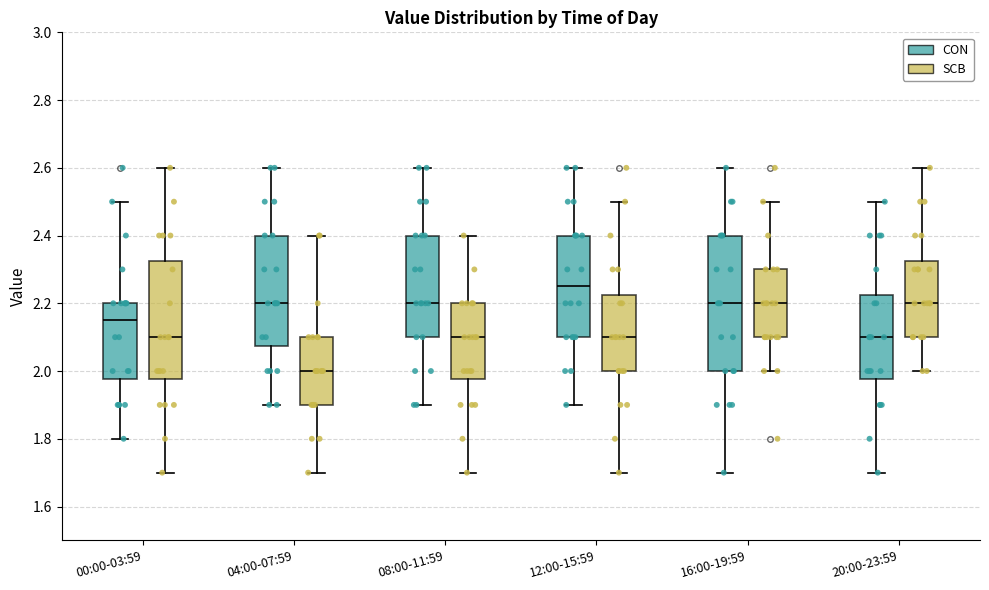

Where does the lower whisker of the box for 08:00-11:59 (CON) end on the y-axis? The values are not printed on the chart, so give them approximately, as read against the axis.

1.90